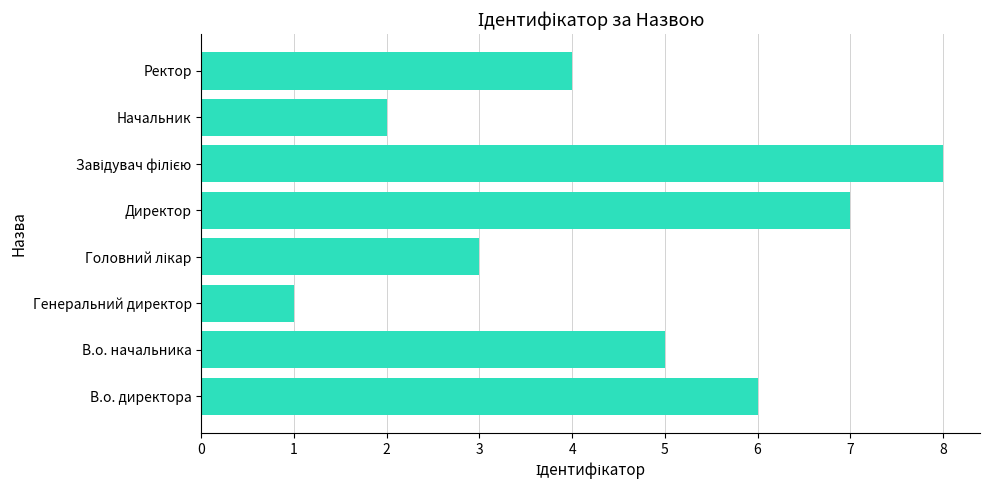

What is the greatest value displayed?

8